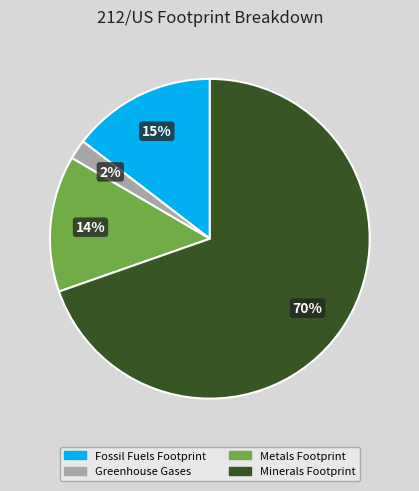

To the nearest percent, what is the average slice percentage?

25%